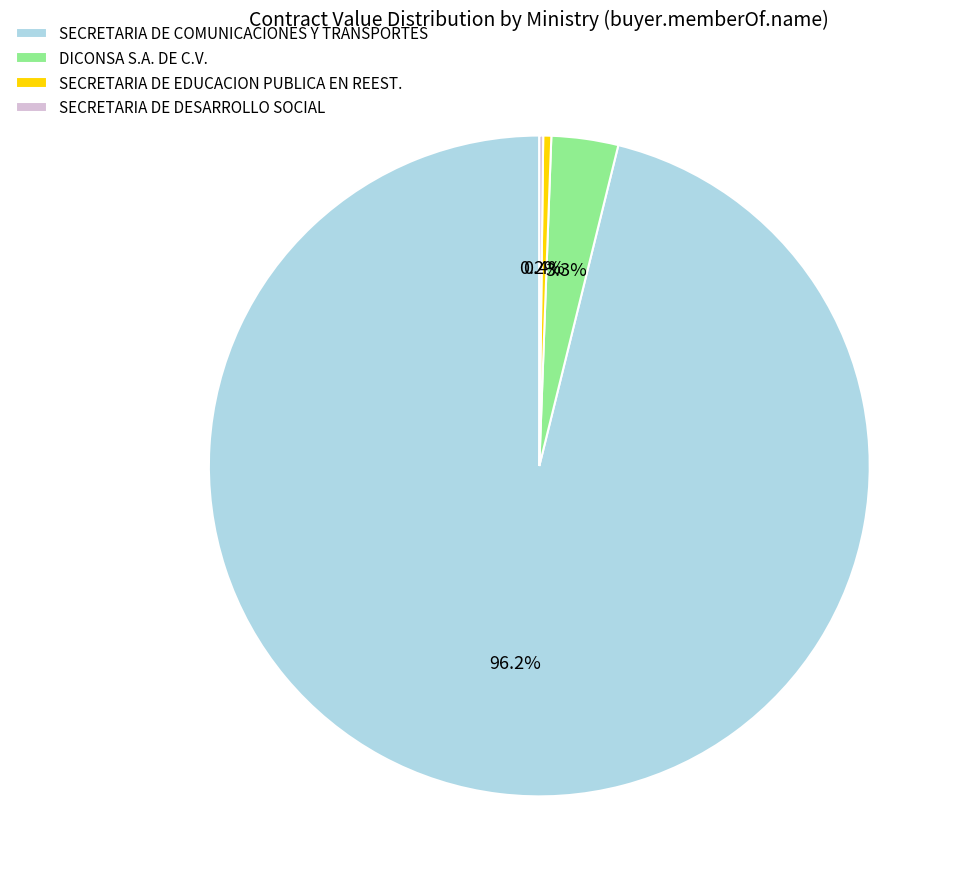

What is the largest slice in the pie chart?

SECRETARIA DE COMUNICACIONES Y TRANSPORTES